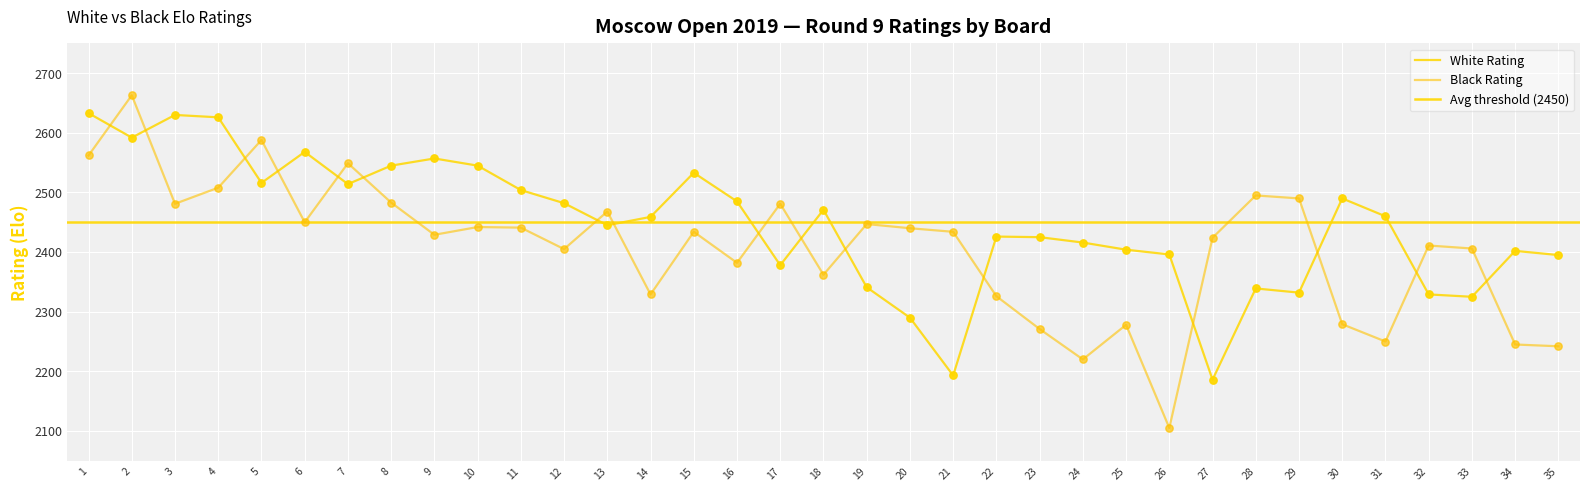

At how many categories does at least one series exceed 2420?

28